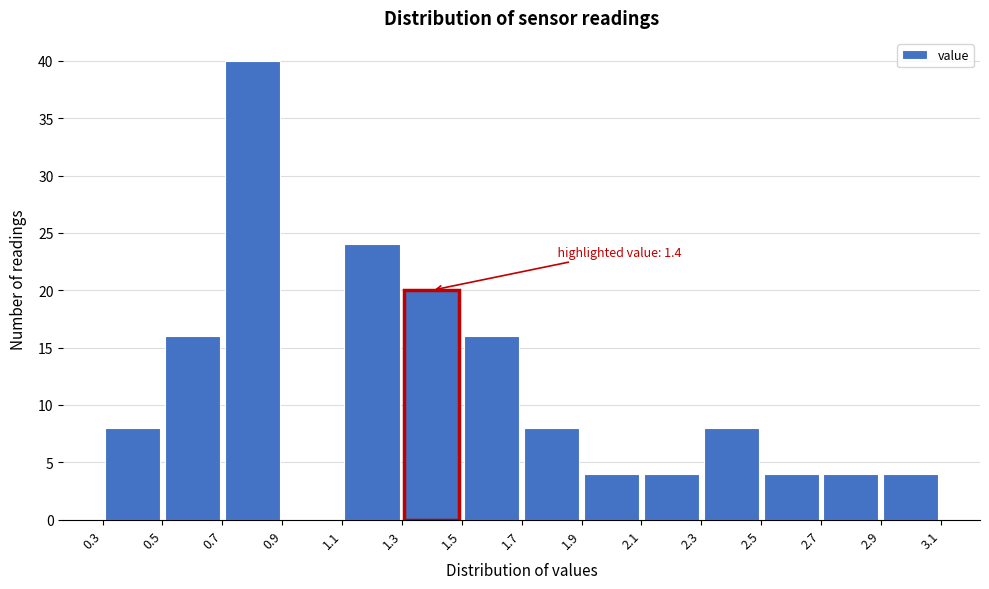

Over which range of the x-axis is the bar tallest?

0.7 to 0.9